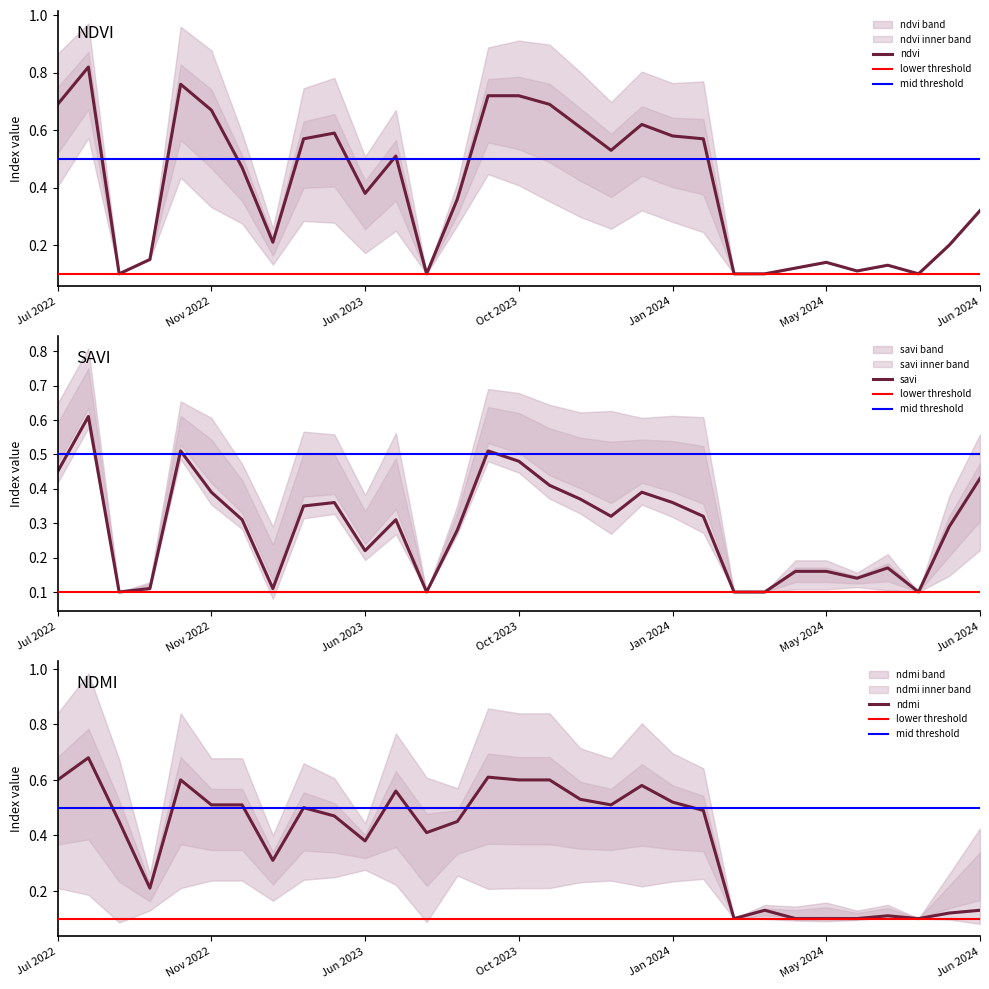

Where is the first local minimum for ndmi?

08-10-2022